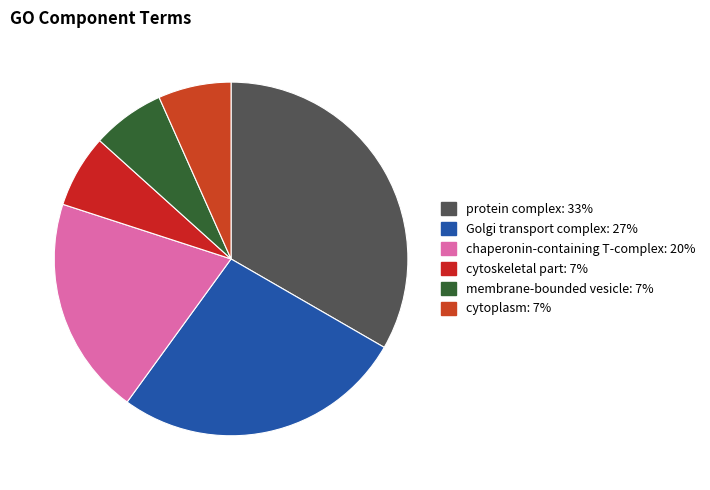

To the nearest percent, what is the combined percentage of Golgi transport complex and chaperonin-containing T-complex?

47%